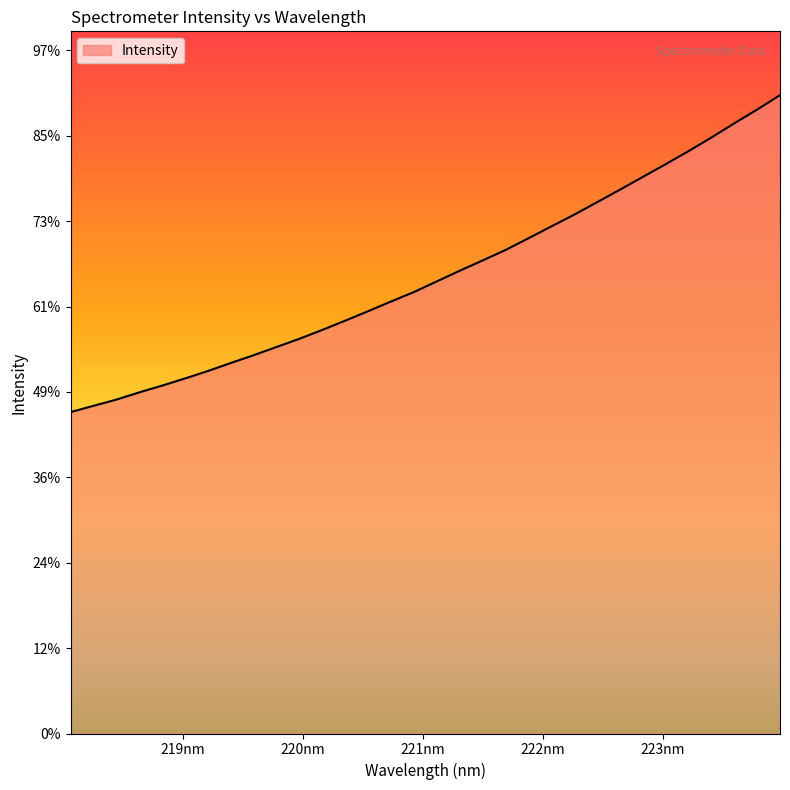

Is this an area chart (filled region under the line)?

Yes